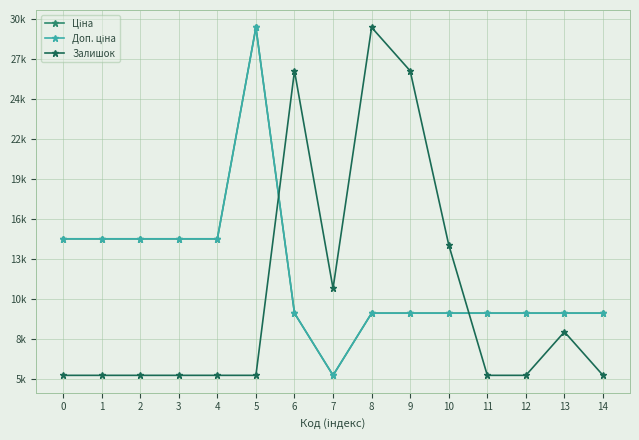

Does the chart have visible grid lines?

Yes